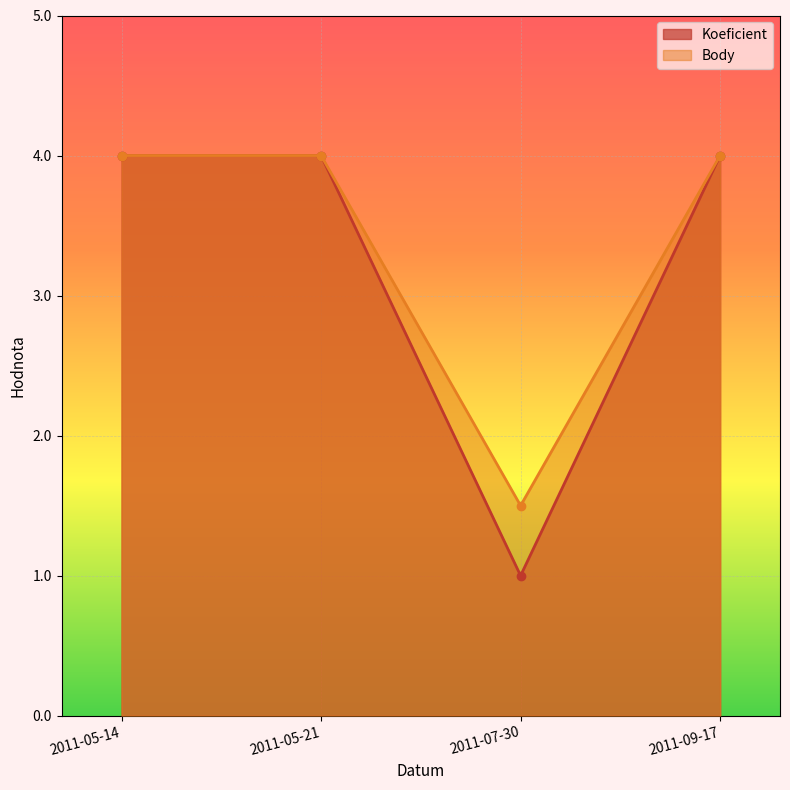

True or false: Koeficient and Body intersect in this chart.

False